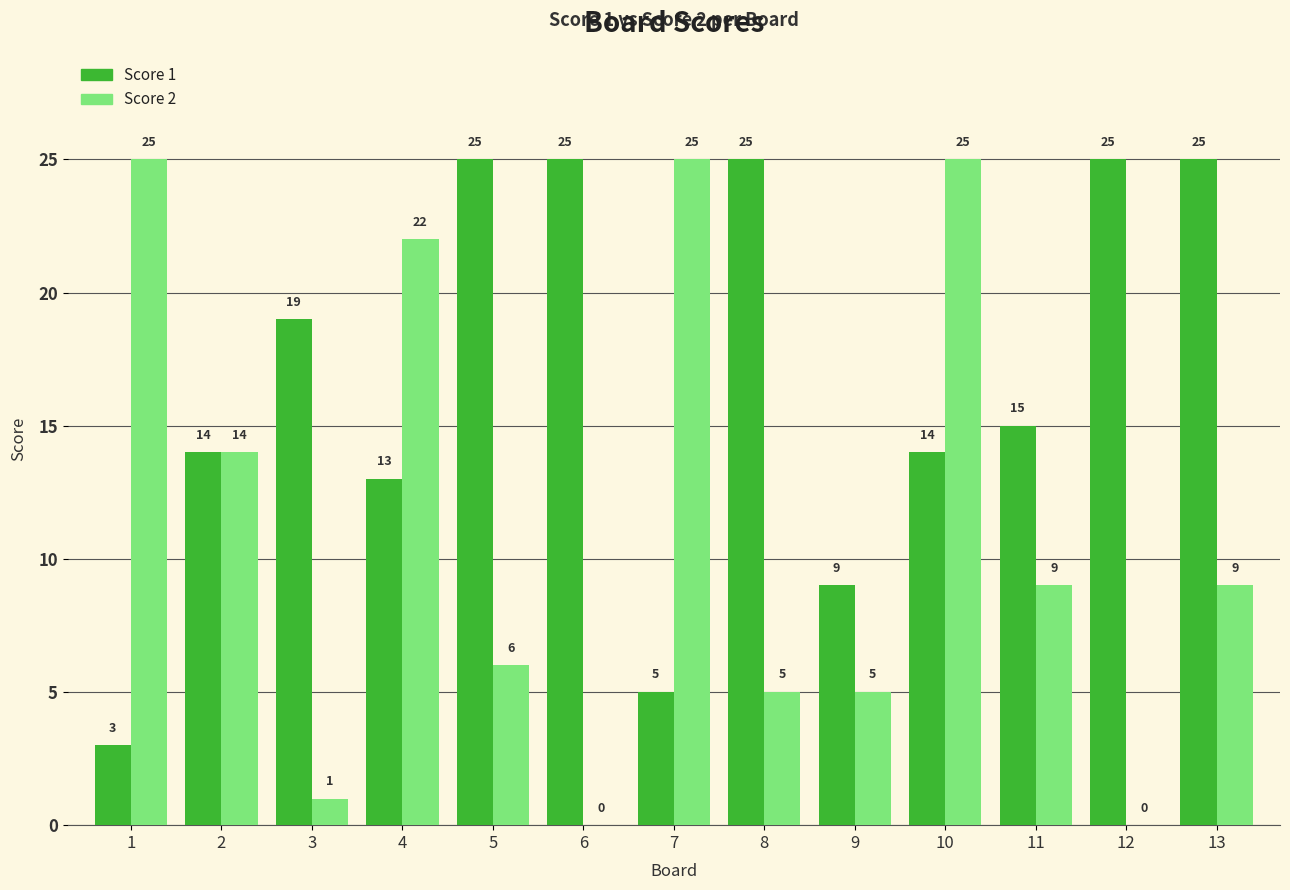

What is the approximate value of Score 1 at 13?

25